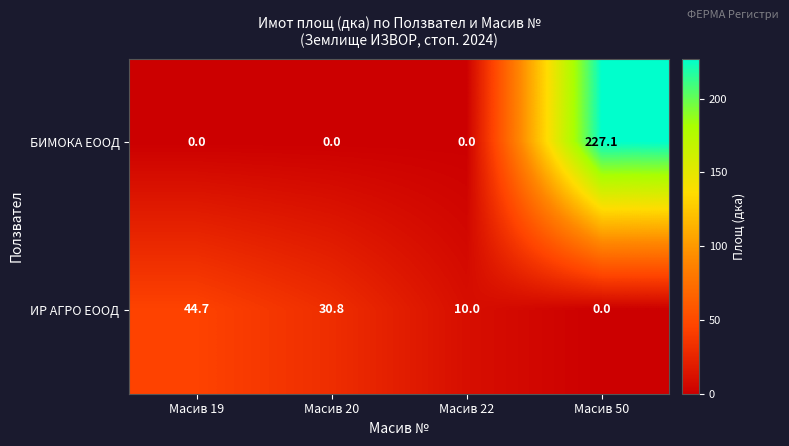

At Масив 19, list the series in order from largest to smallest.

ИР АГРО ЕООД, БИМОКА ЕООД